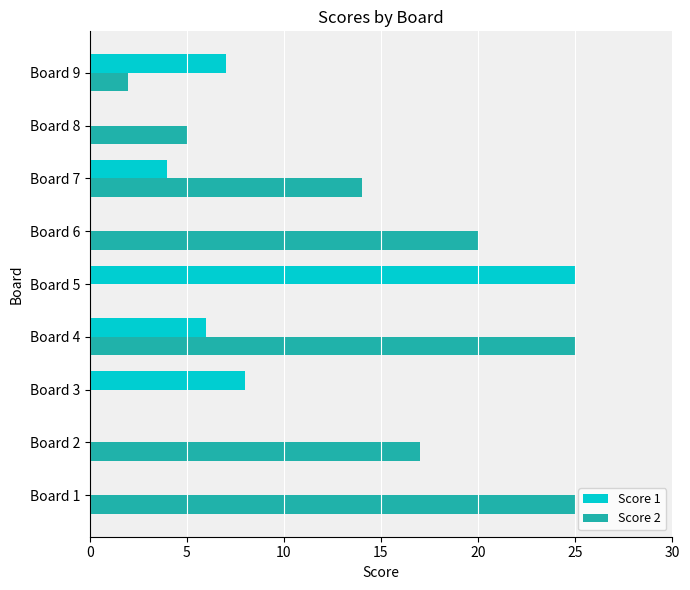

The value of Score 1 at Board 6 is 0. True or false?

True